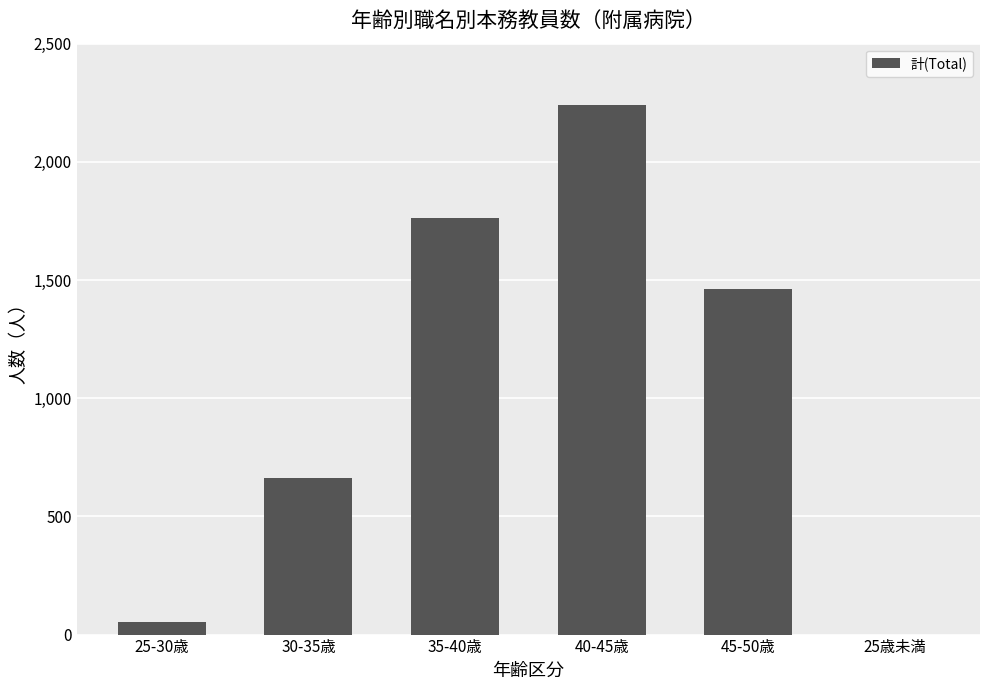

Which category has the highest value across all series?

40-45歳